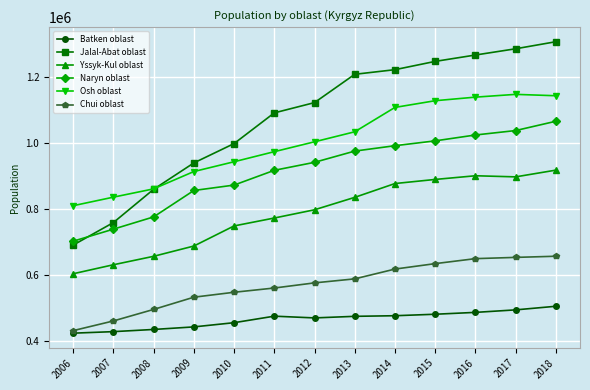

Rank the series at 2013 from highest to lowest value.

Jalal-Abat oblast, Osh oblast, Naryn oblast, Yssyk-Kul oblast, Chui oblast, Batken oblast